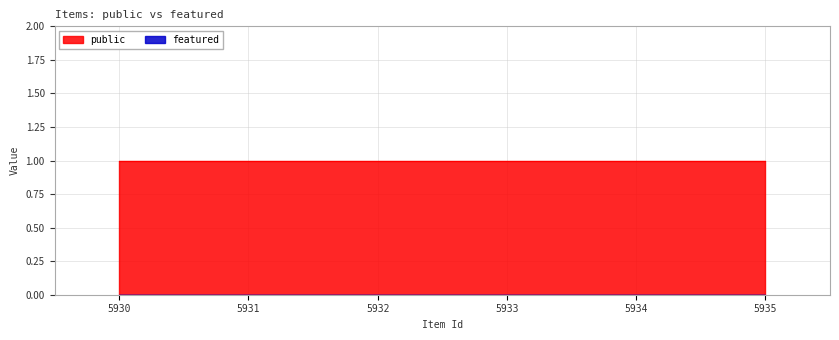

At which category is the sum across all series the highest?

5930